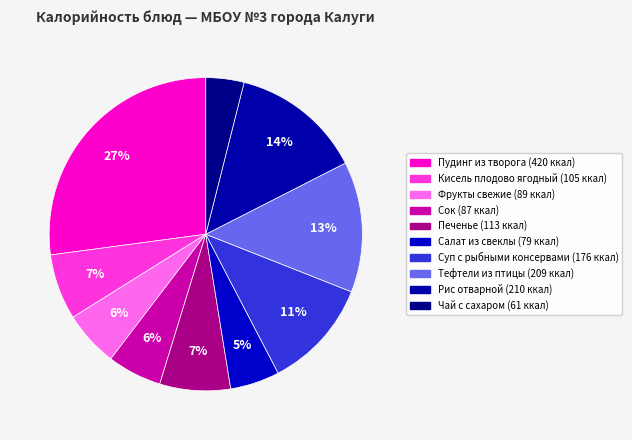

To the nearest percent, what is the average slice percentage?

10%